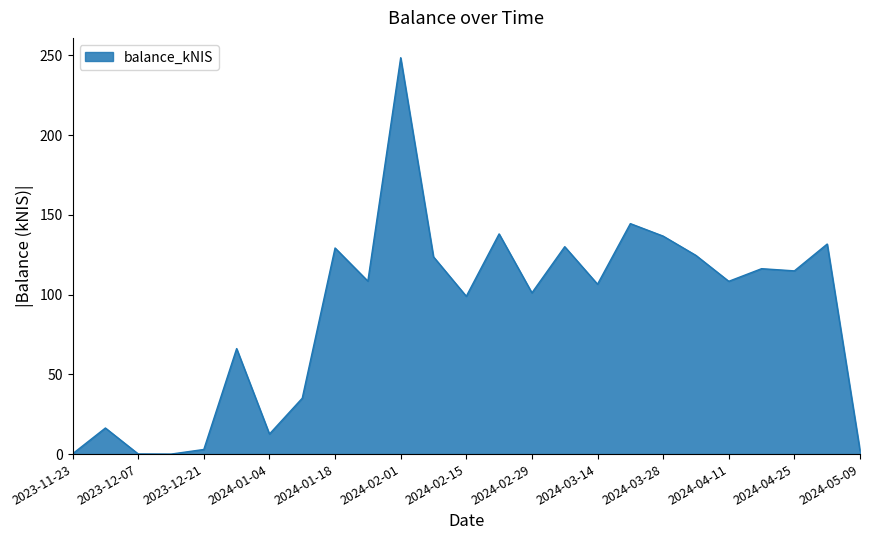

What is the greatest value displayed?

248.6